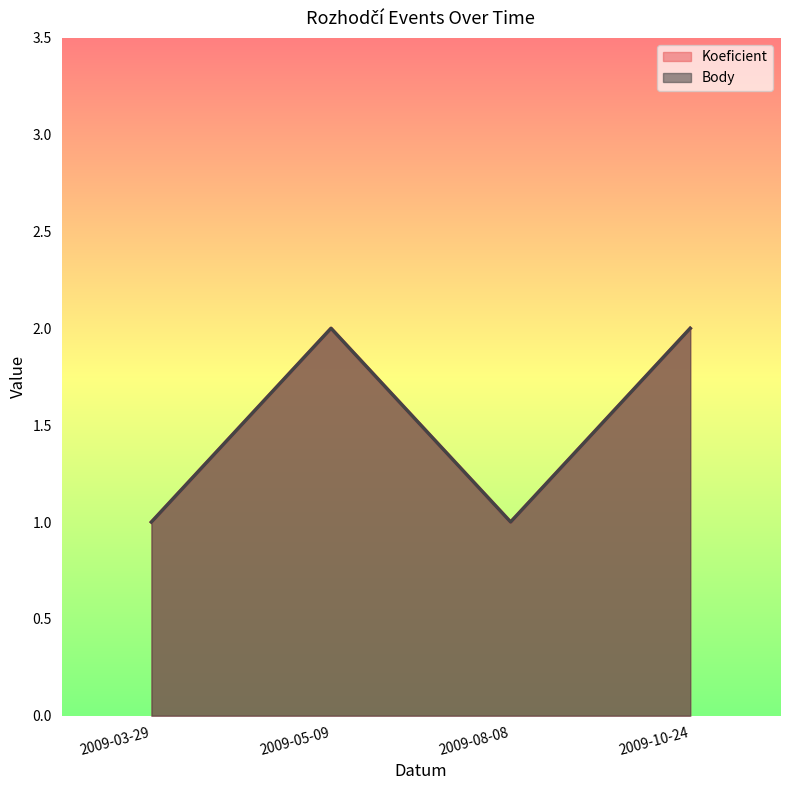

Where is the first local minimum for Koeficient?

2009-08-08